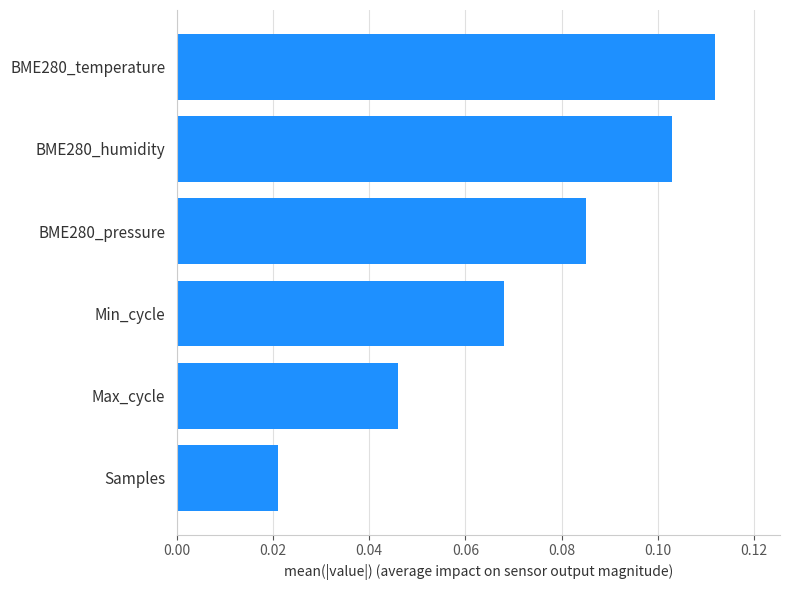

At which label is the value closest to 0?

Samples